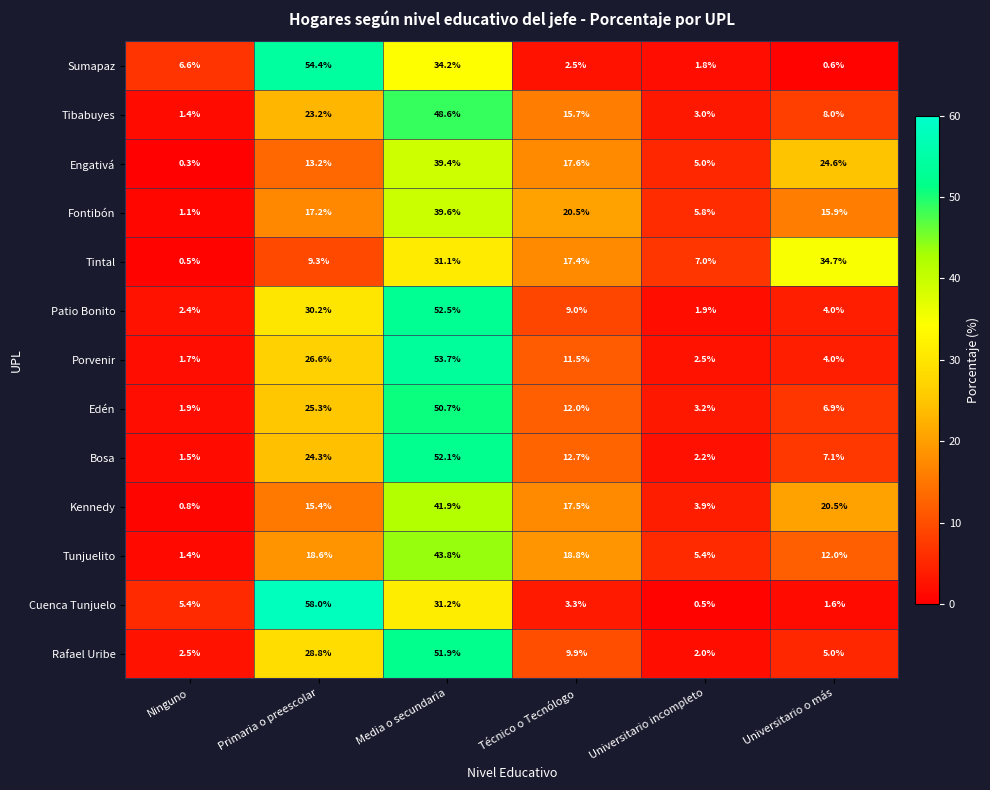

Where does the Tibabuyes series first go above 15?

Primaria o preescolar